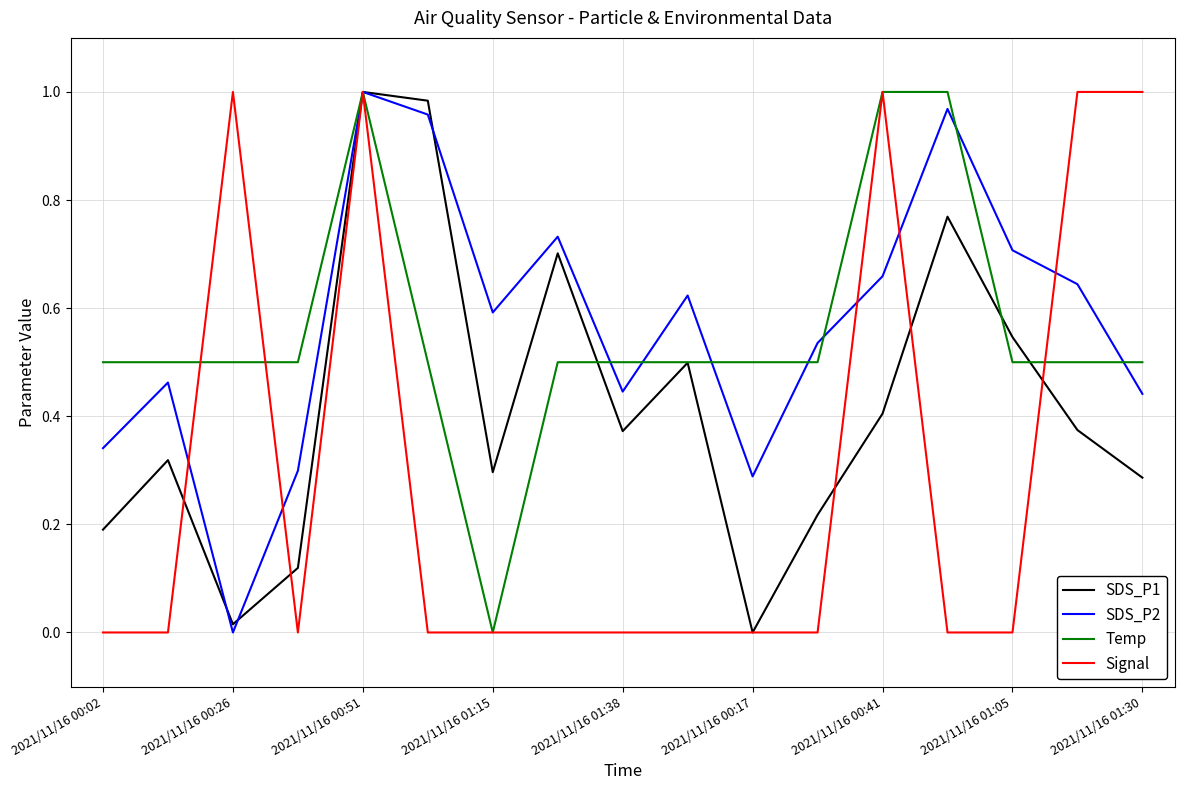

At which category is the sum across all series the highest?

2021/11/16 00:51